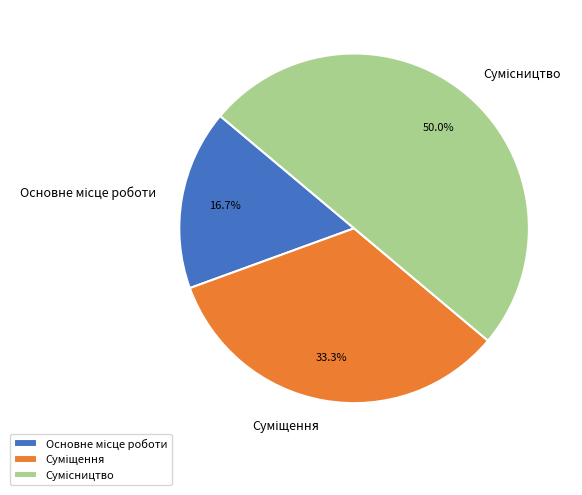

What is the change in value from Основне місце роботи to Суміщення?

+1